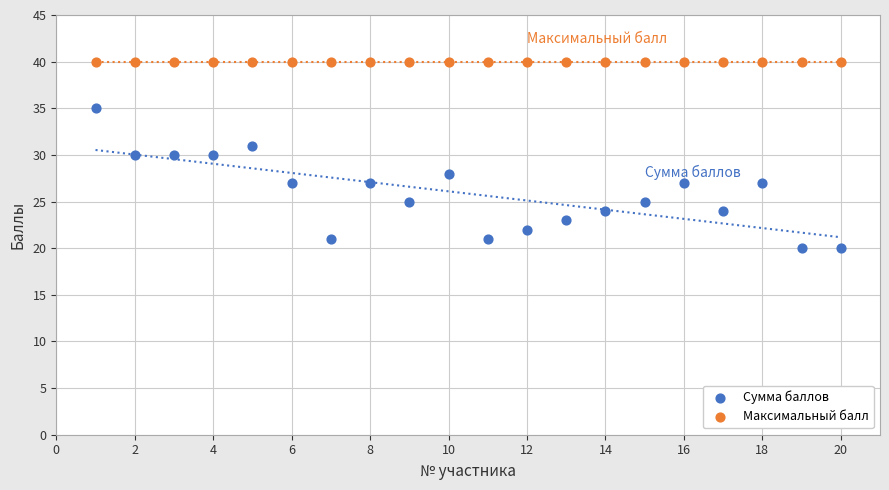

Which series contains the lowest Y value?

Сумма баллов